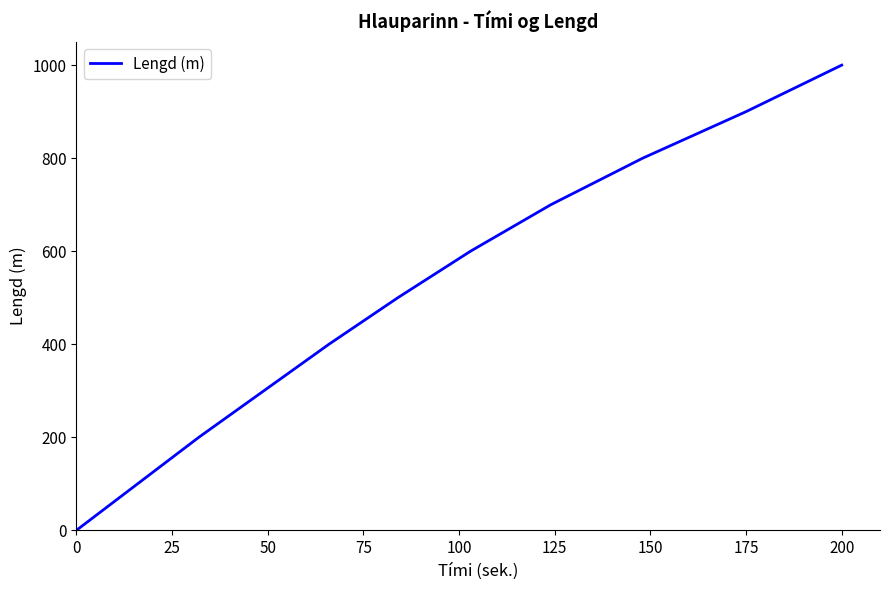

What is the maximum value shown in the chart?

1000